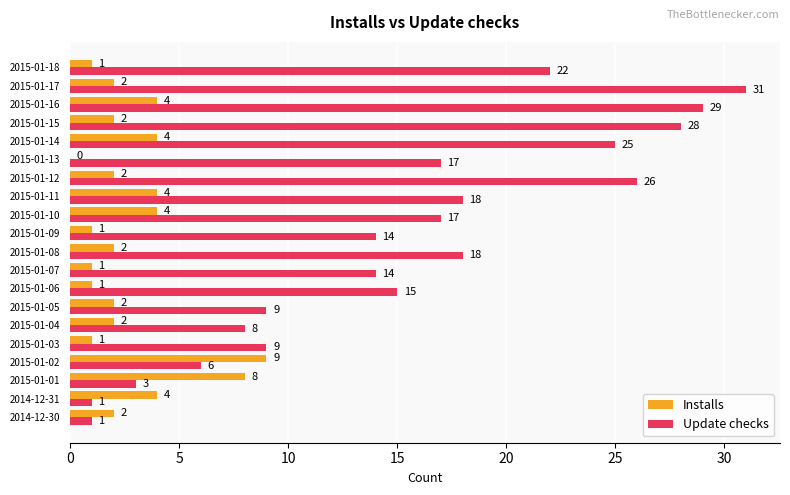

What value does the Update checks series have at 2015-01-16, to the nearest 5?

30